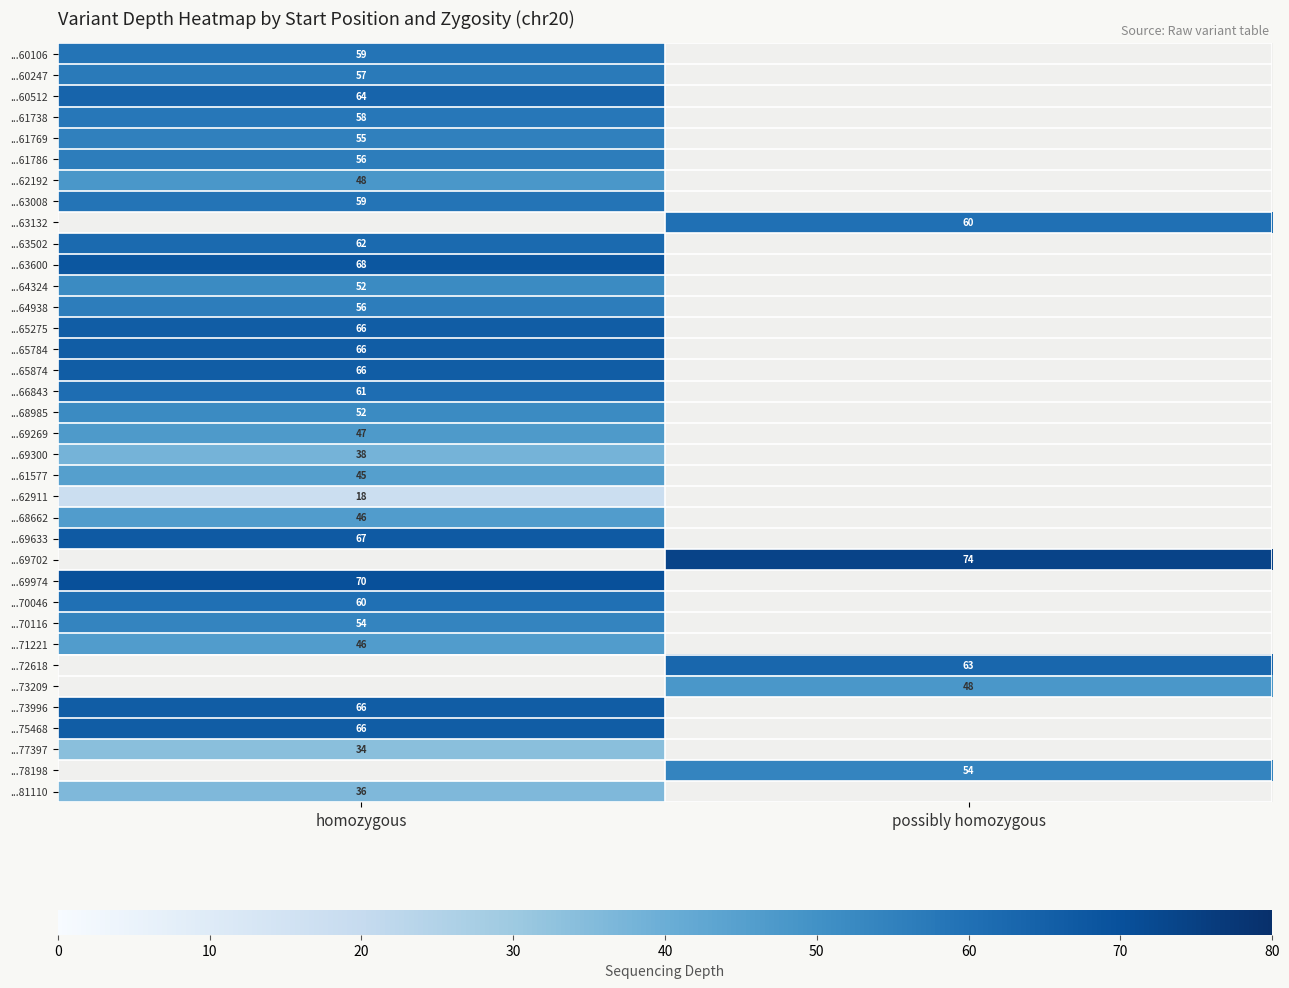

Which has a higher value, possibly homozygous or homozygous?

homozygous